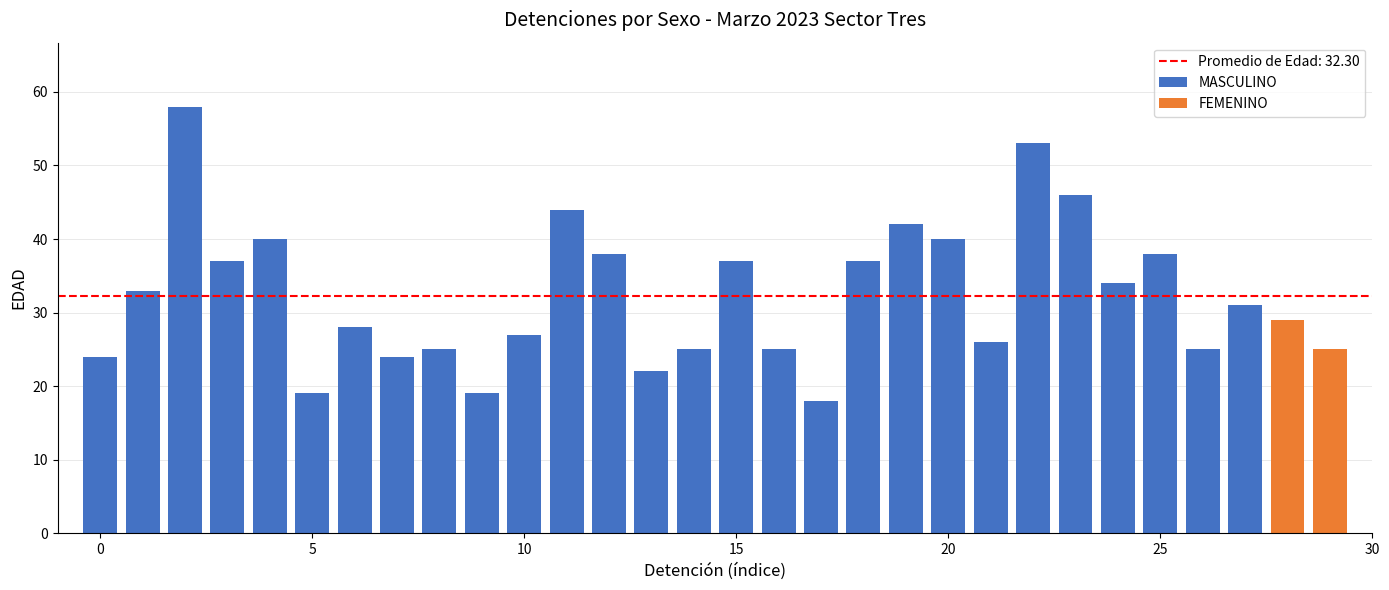

How many values in the MASCULINO series are below 33?

14